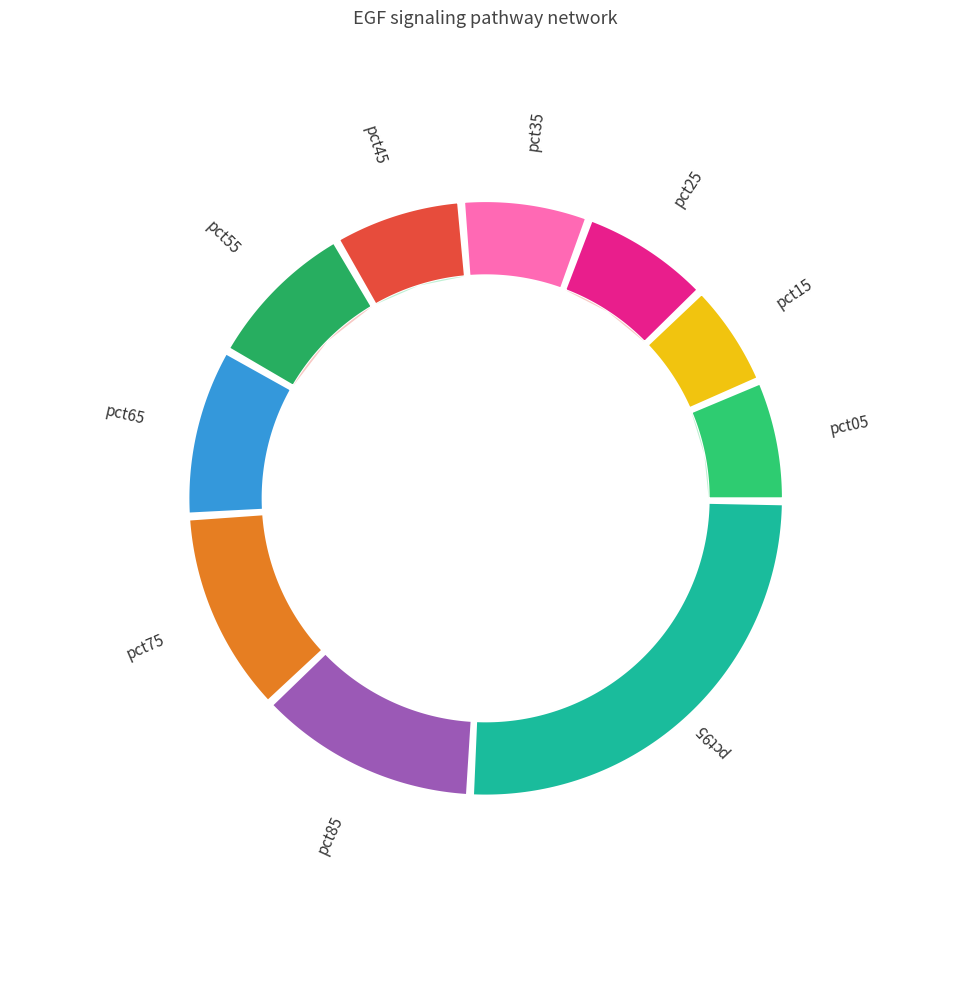

To the nearest percent, what percentage of the pie is pct45?

7%